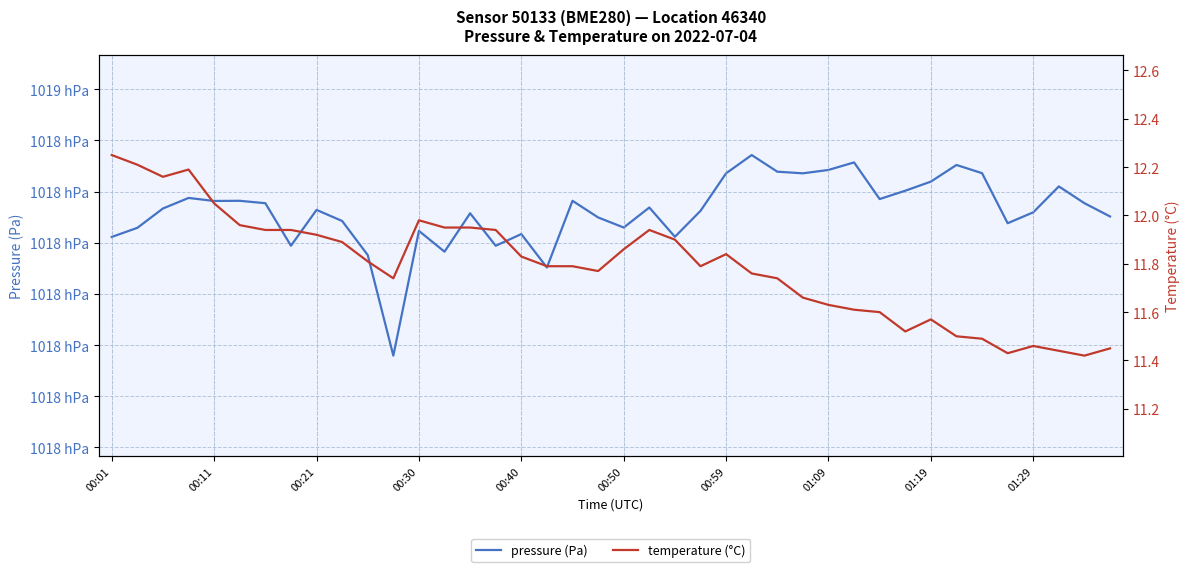

Between 25 and 37, which series saw the biggest shift?

pressure (Pa)